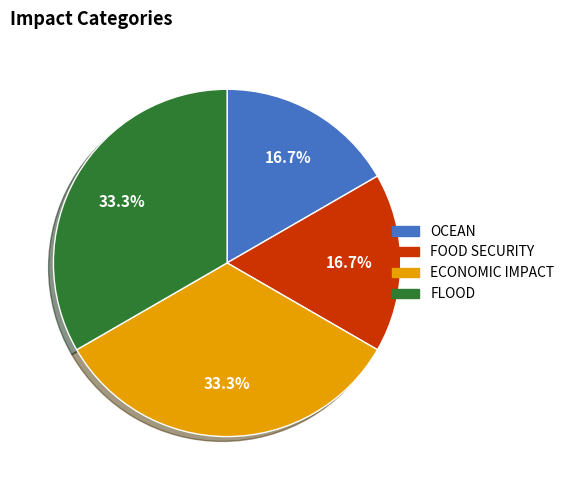

Count the number of slices in the pie.

4